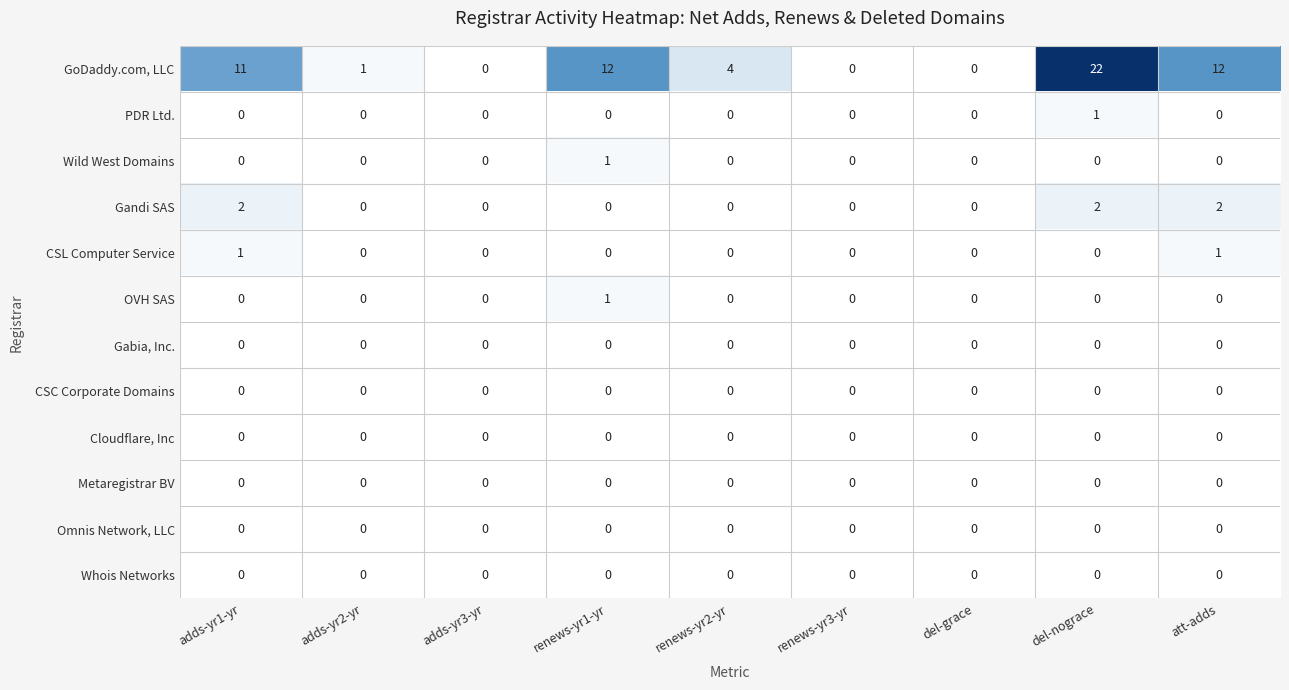

At which category is the sum across all series the highest?

del-nograce